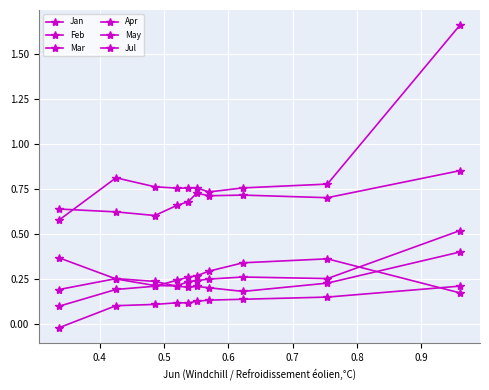

How many categories are shown in the chart?

10